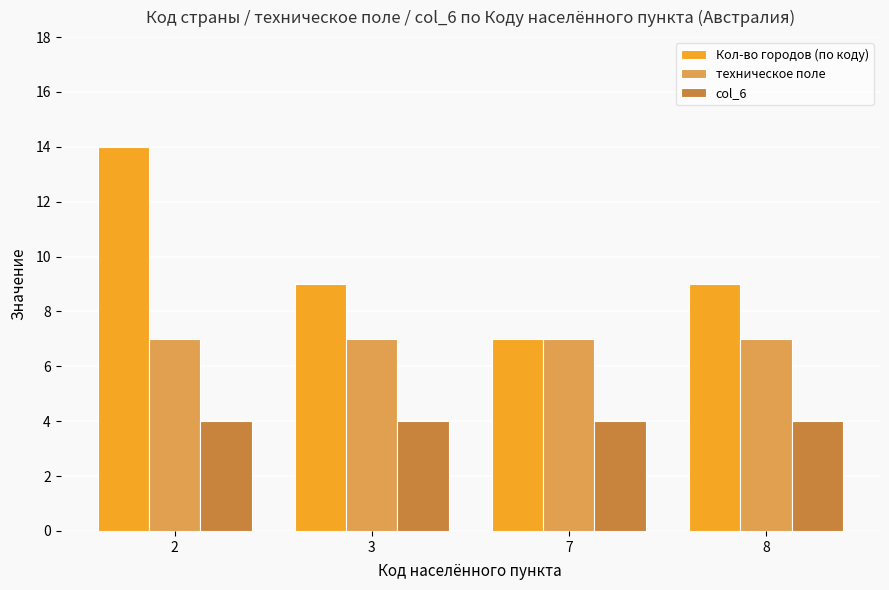

The Кол-во городов (по коду) series shows 3 at 7. True or false?

False